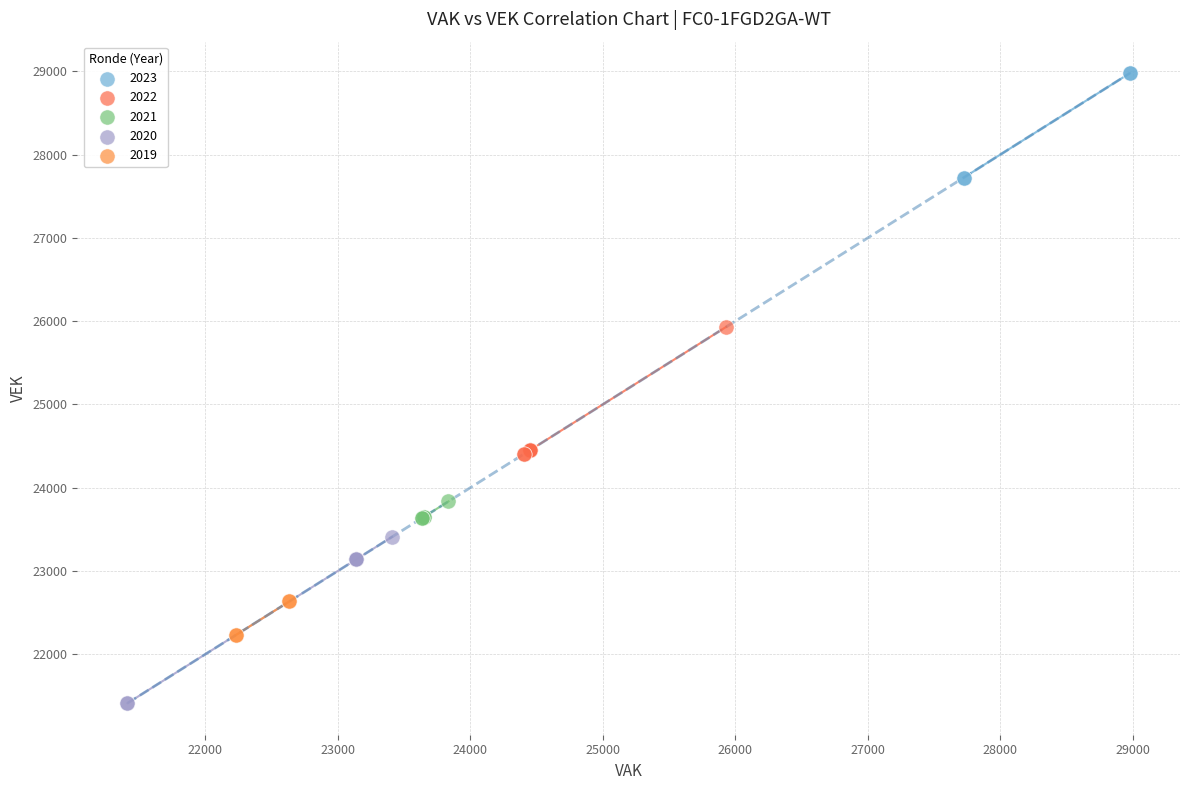

Which series contains the highest Y value?

2023